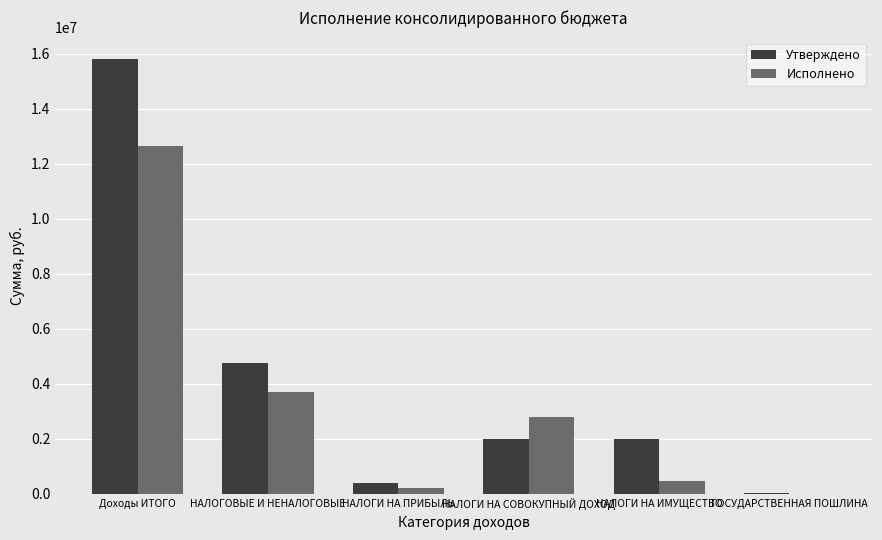

What is the spread (max minus min) of values at Доходы ИТОГО?

3135977.3